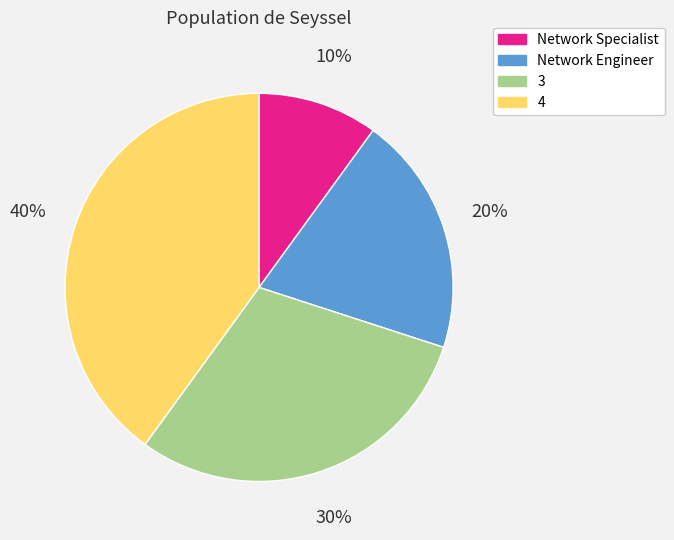

Do 3 and Network Specialist together represent more than half of the pie?

No